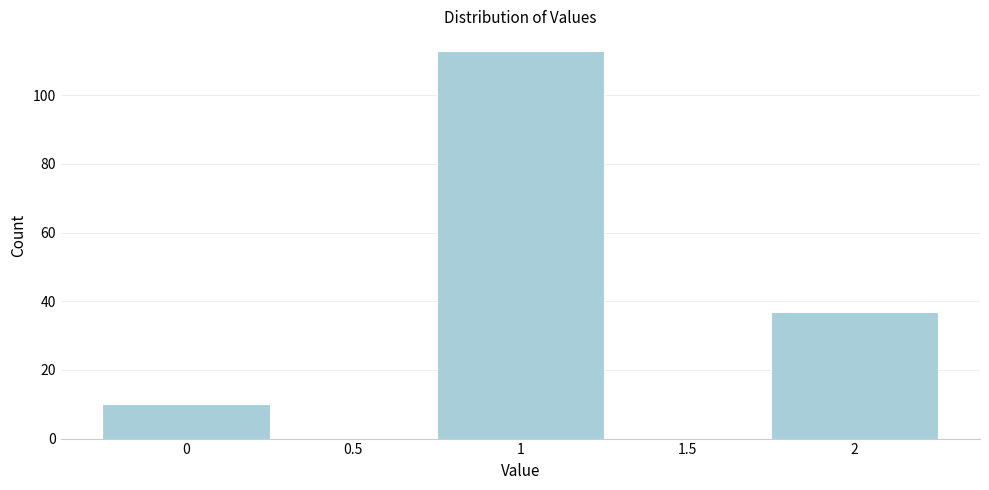

Reading left to right, list every bar in this chart as the range it spans on the x-axis followed by its height. The values are not printed on the chart, so give them approximately, as read against the axis.

-0.25 to 0.25: 10
0.25 to 0.75: 0
0.75 to 1.25: 114
1.25 to 1.75: 0
1.75 to 2.25: 38